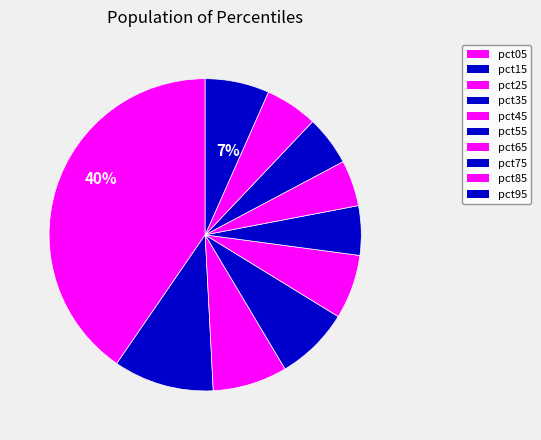

What is the largest slice in the pie chart?

pct05